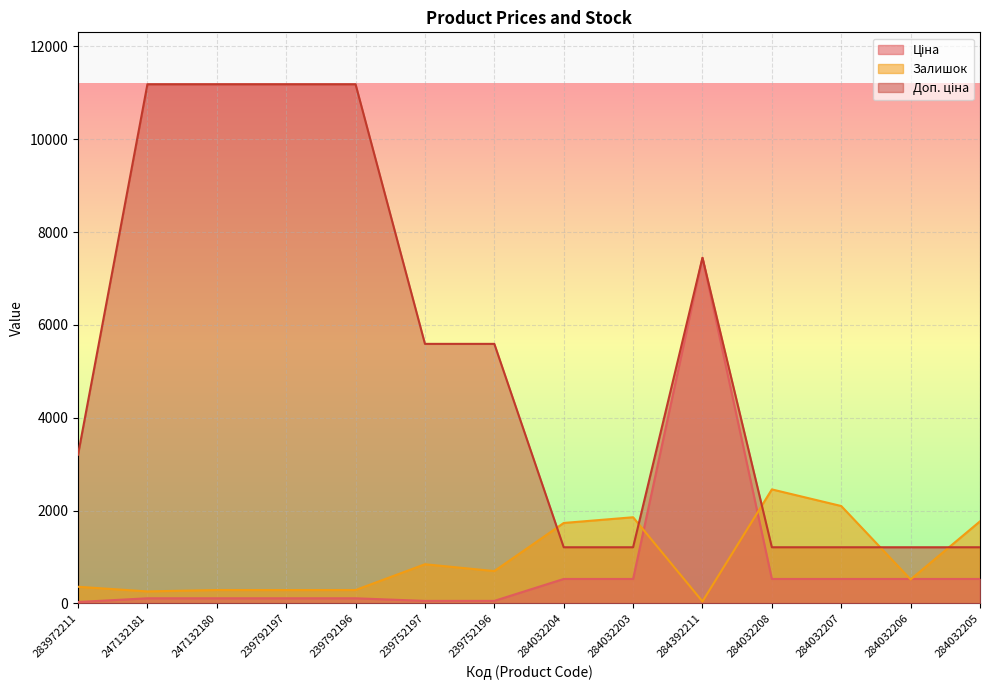

What is the average value of the Доп. ціна series?

5273.1